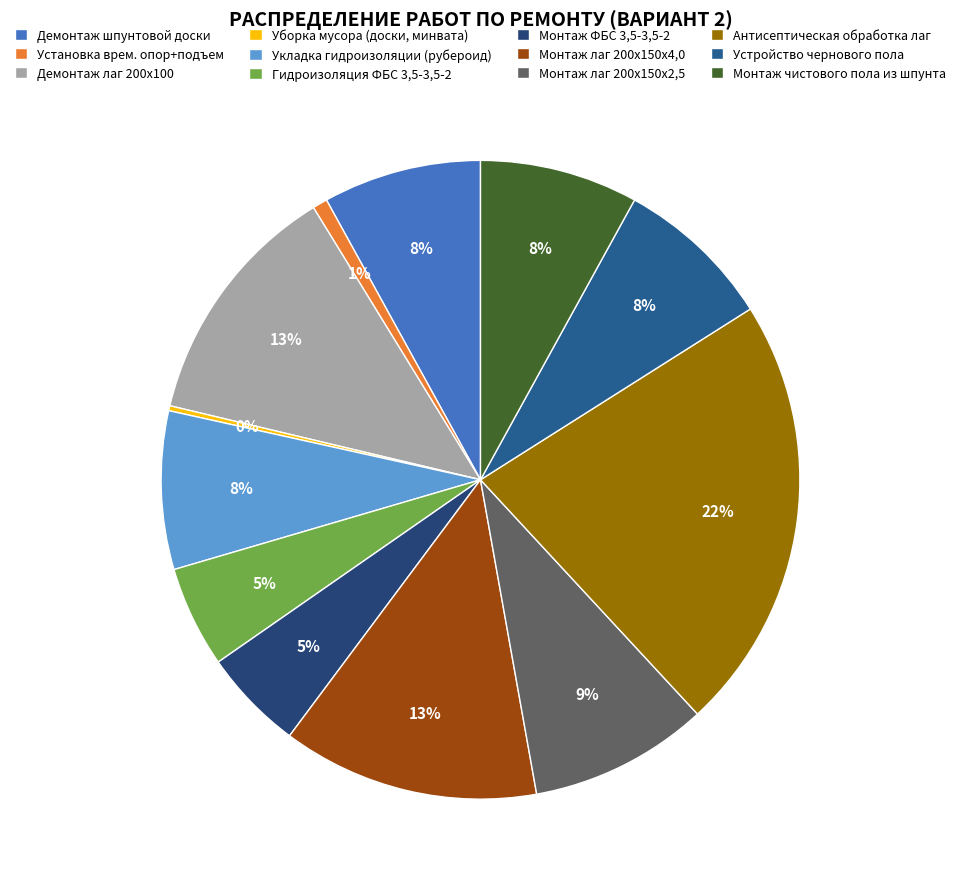

Is there a majority slice in this chart?

No